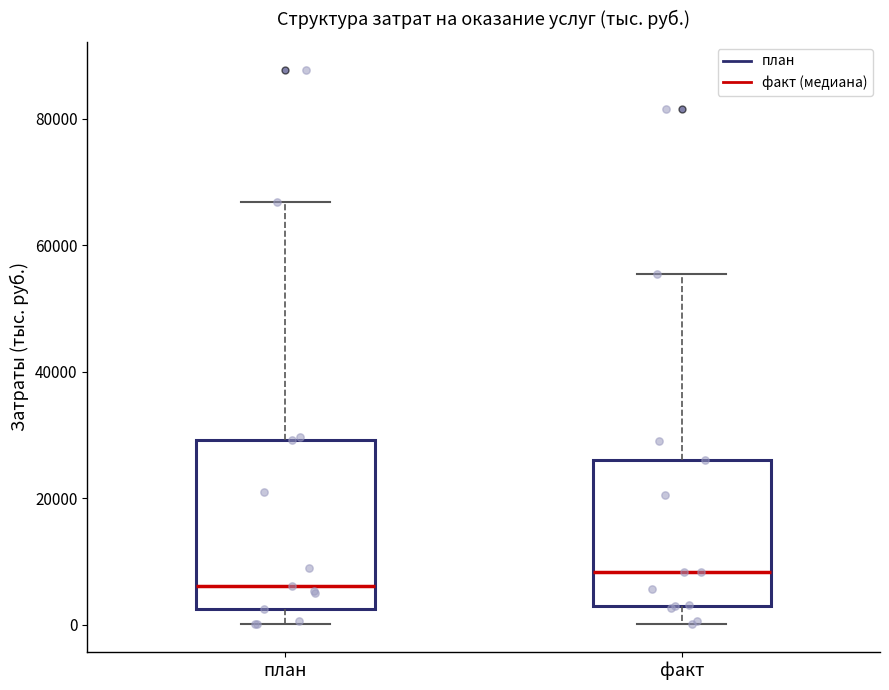

Where is the lower edge of the box for план on the y-axis? The values are not printed on the chart, so give them approximately, as read against the axis.

2000